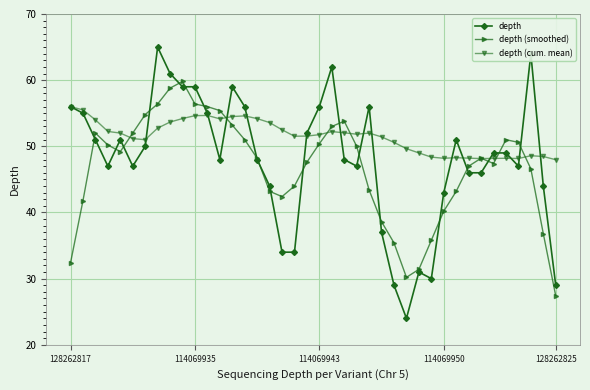

What is the sum of all depth (smoothed) values?

1865.2